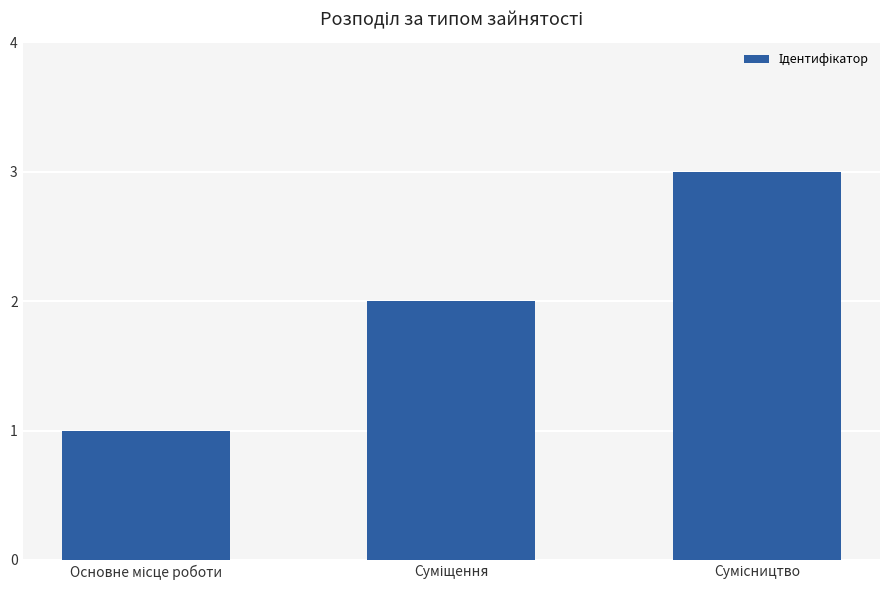

What is the sum of all values?

6